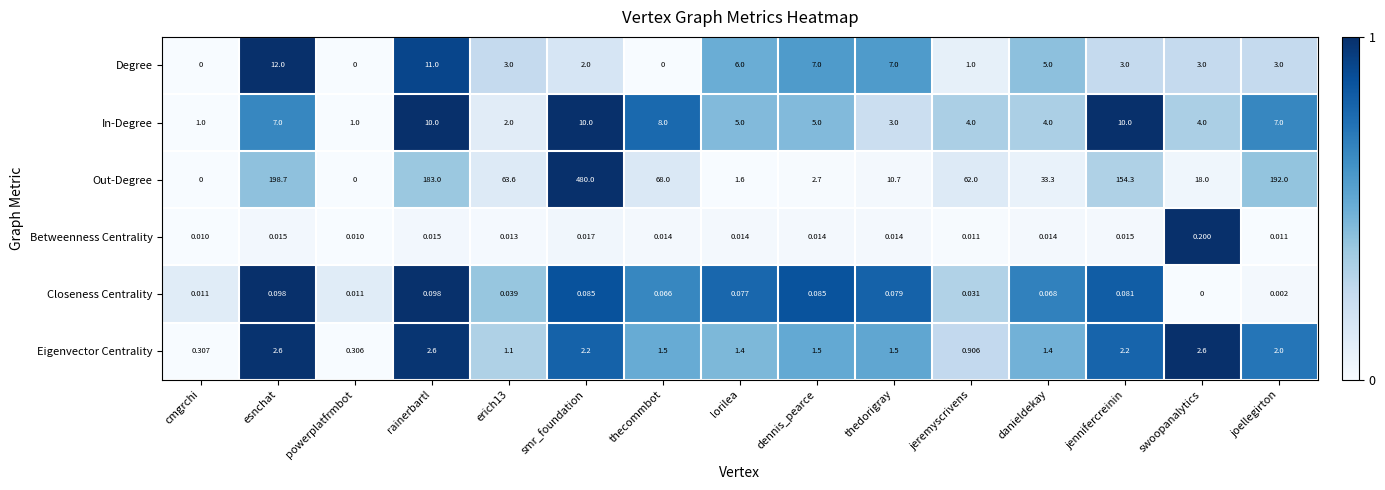

Between dennis_pearce and thedorigray, which series saw the biggest shift?

Out-Degree